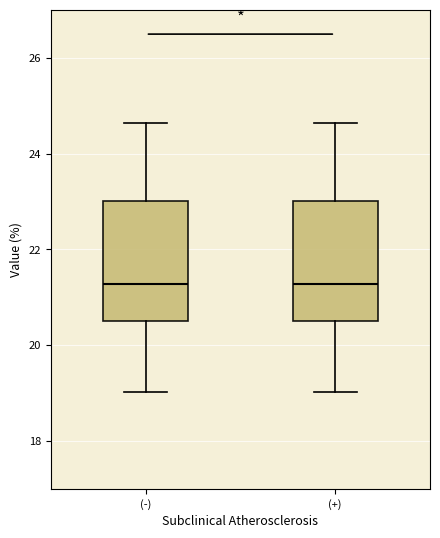

Reading left to right, read every box against the y-axis: the position of its median line, the range the box covers, and the ends of its whiskers. The values are not printed on the chart, so give them approximately, as read against the axis.

(-): median 21.2, box 20.6 to 23.0, whiskers 19.0 to 24.6
(+): median 21.2, box 20.6 to 23.0, whiskers 19.0 to 24.6